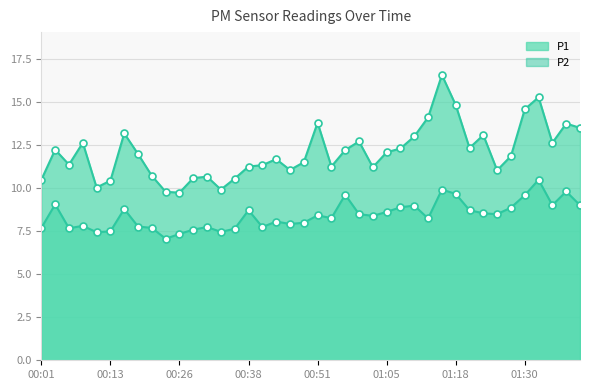

What is the maximum value for P1_line?

16.6